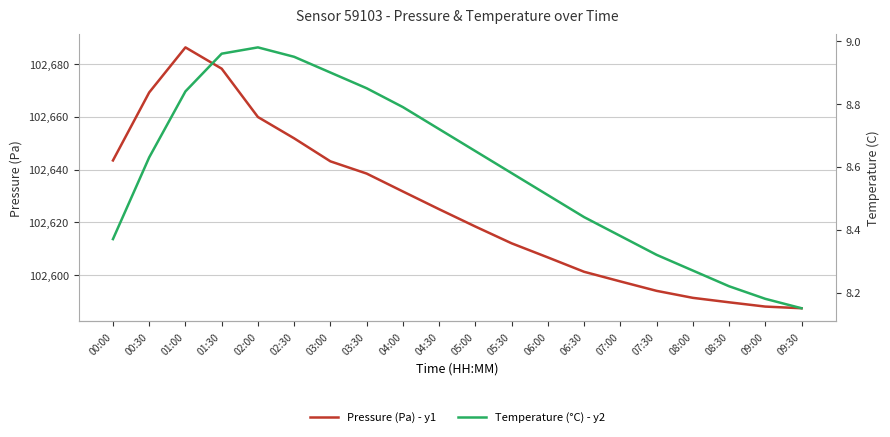

What is the difference between the maximum and minimum values in the Temperature (°C) - y2 series?

0.8